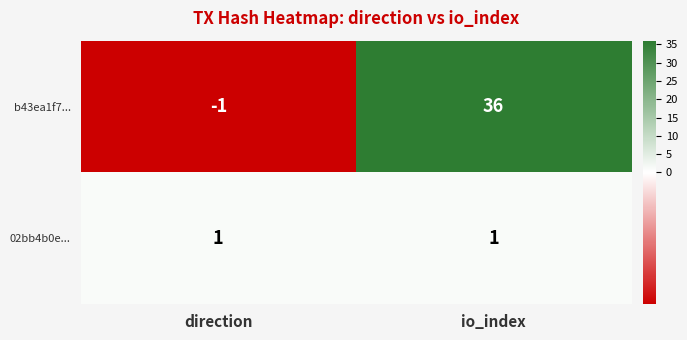

Which series has the widest spread of values?

b43ea1f7...